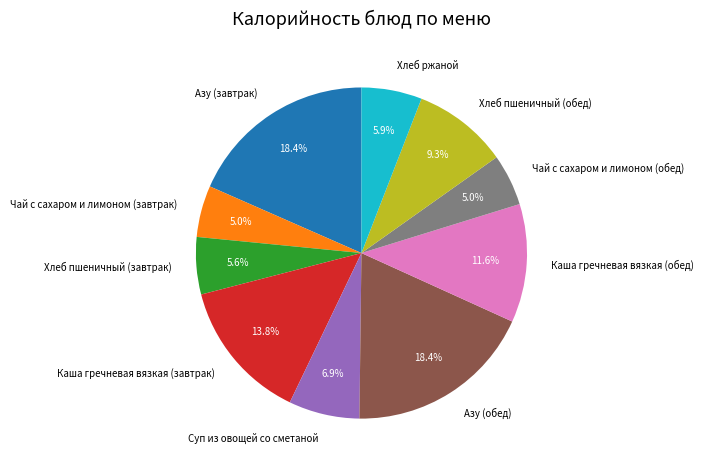

Approximately how many times larger is the value at Каша гречневая вязкая (завтрак) compared to Хлеб пшеничный (завтрак)?

2.5